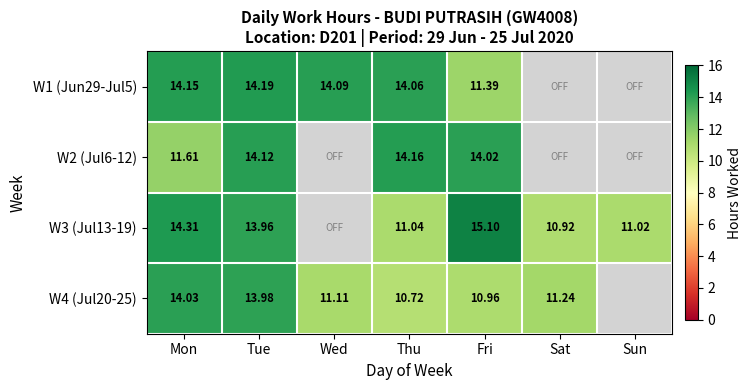

Is the value of W3 (Jul13-19) at Sun greater than the value of W4 (Jul20-25) at Sat?

No